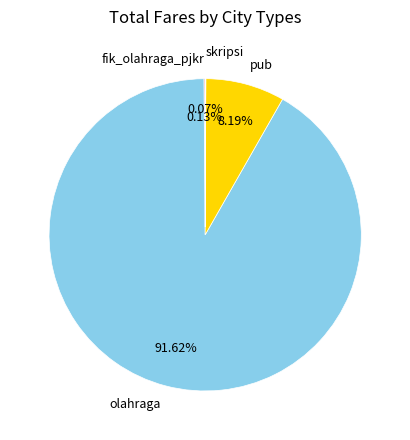

Combined, do pub and olahraga account for over 50%?

Yes